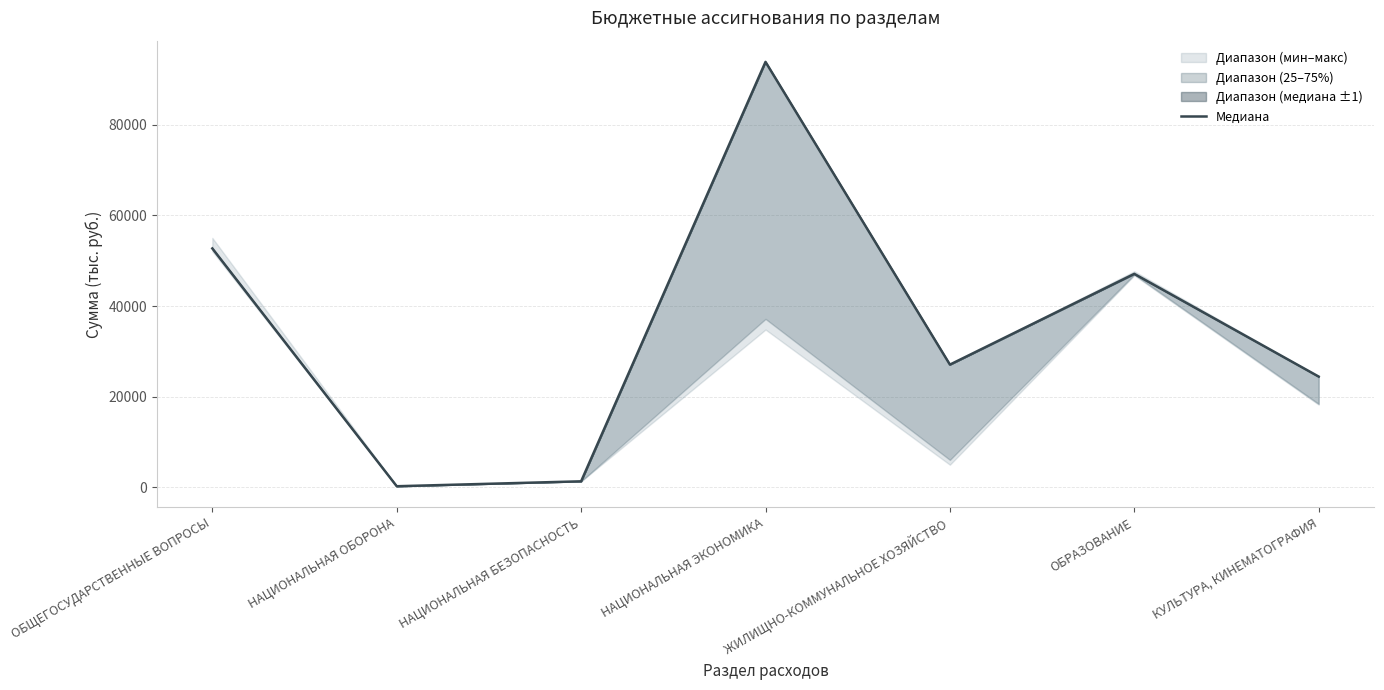

Is this an area chart (filled region under the line)?

No